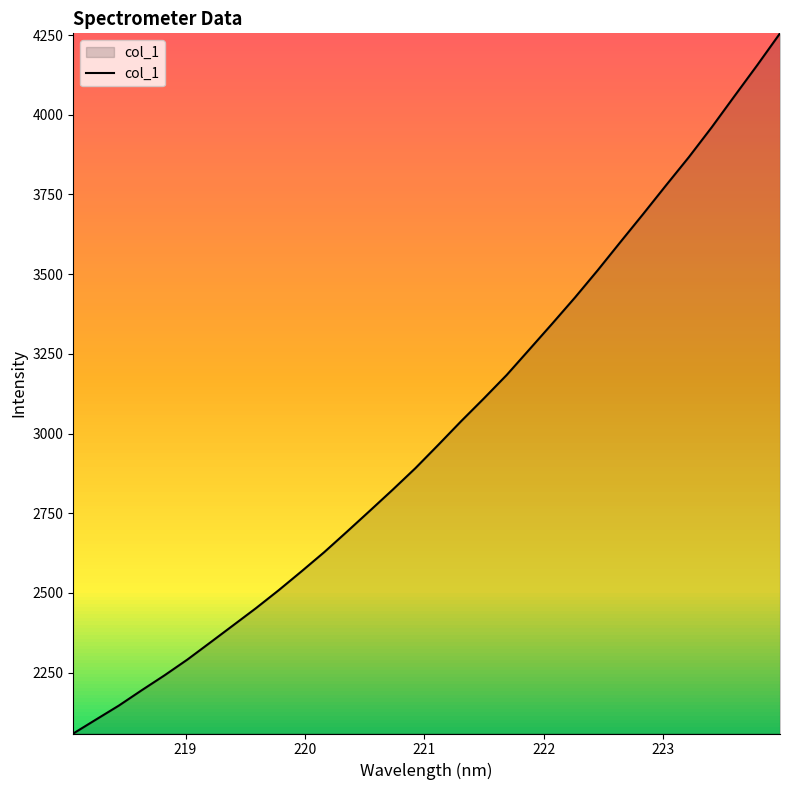

How many lines are shown in the chart?

1